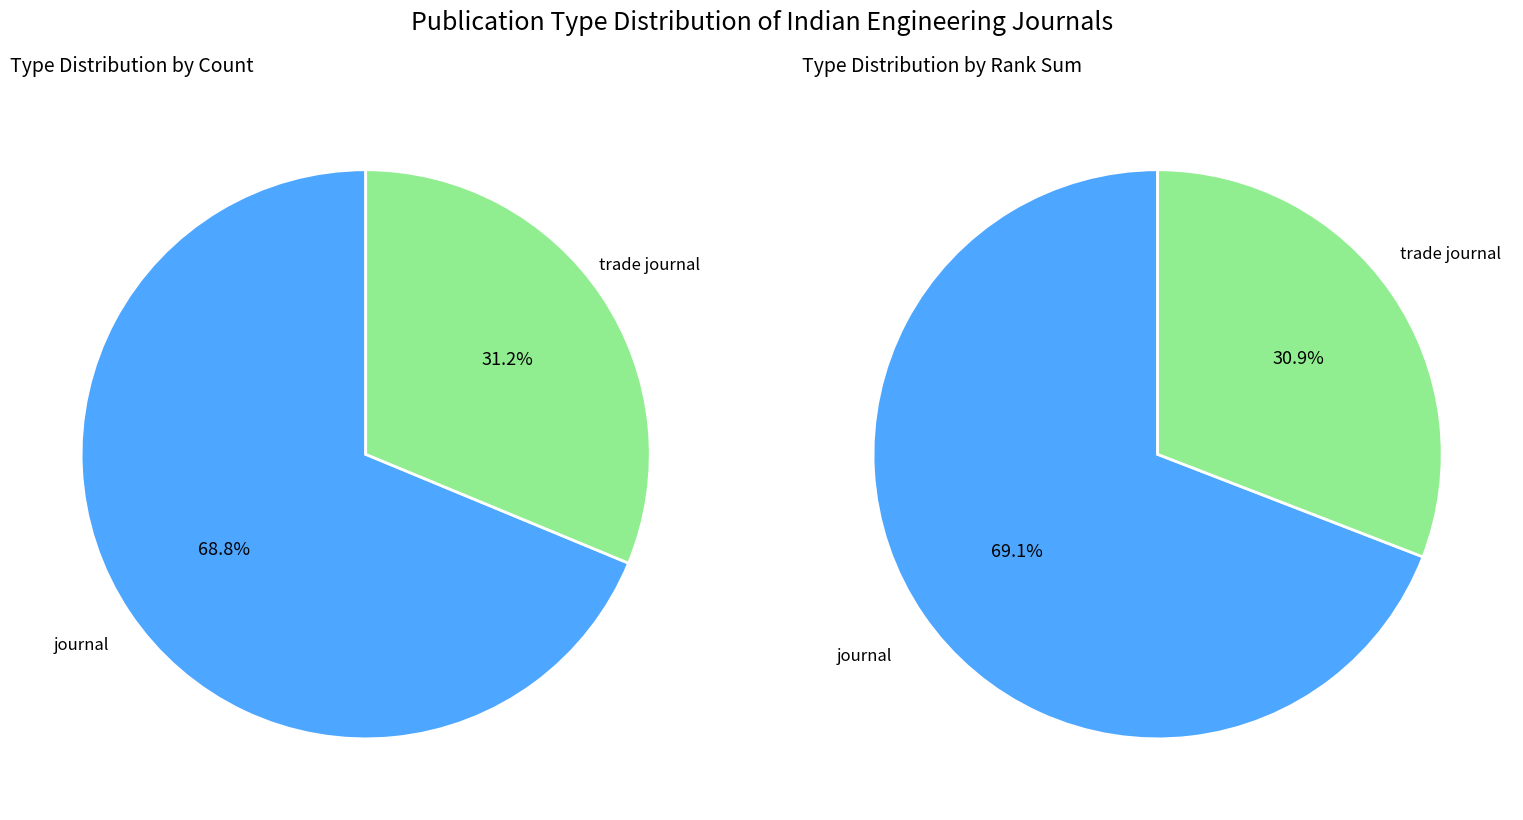

How many segments does this pie chart have?

2